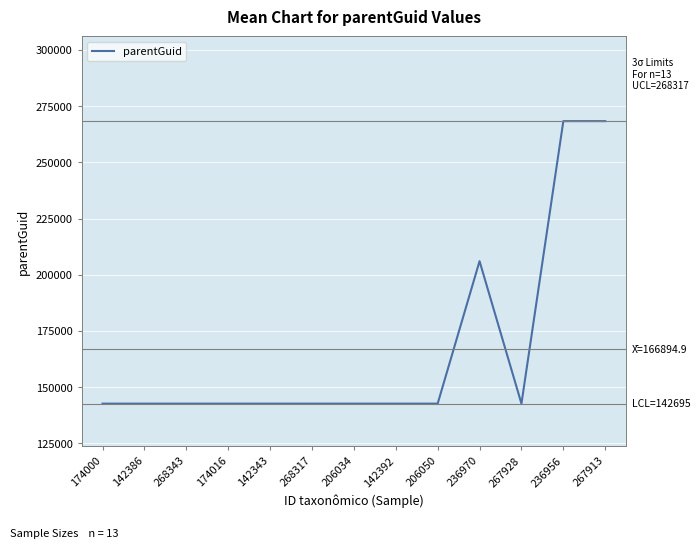

Approximately how many times larger is the value at 142343 compared to 206034?

1.0